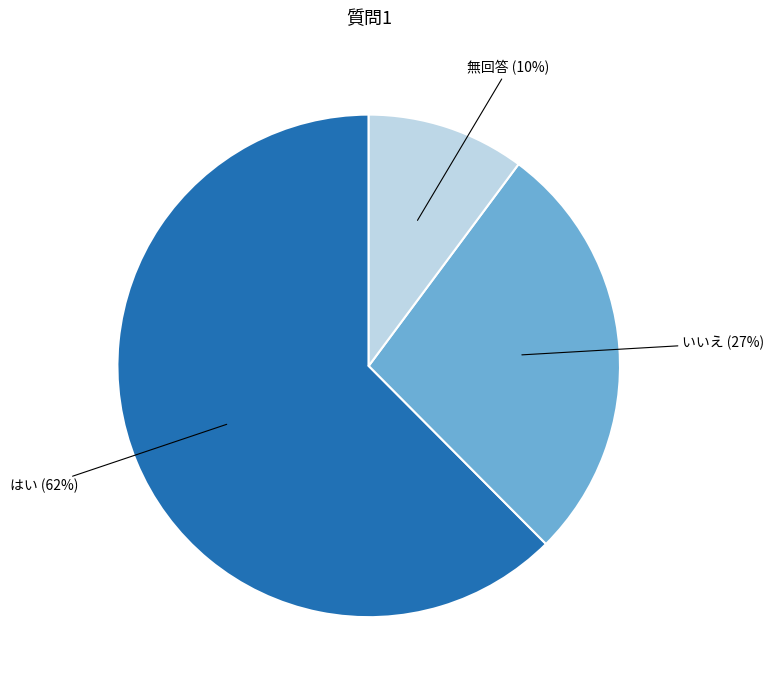

What is the largest slice in the pie chart?

はい